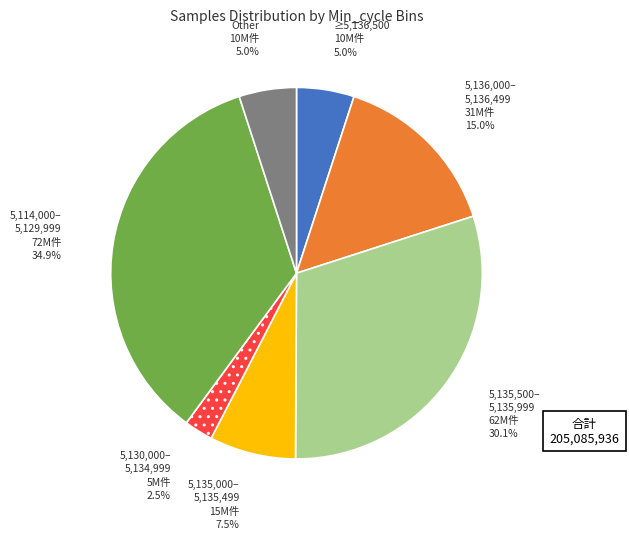

Does any single category account for the majority?

No